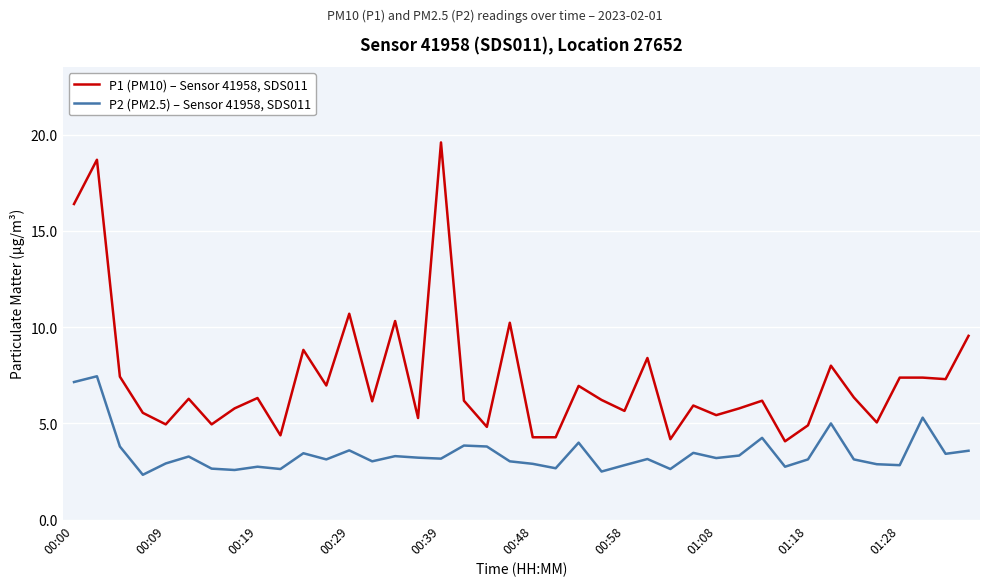

Is this an area chart (filled region under the line)?

No